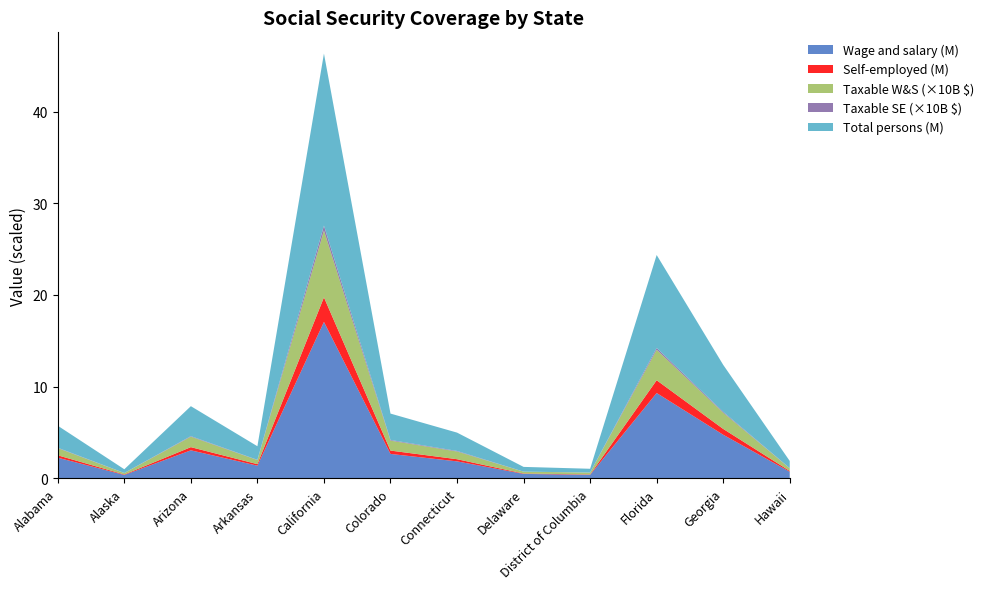

Reading left to right, transcribe all the data shown in this chart.

Total (thousands): Alabama=2401722	Alaska=404797	Arizona=3265597	Arkansas=1483540	California=18755786	Colorado=2876338	Connecticut=2000096	Delaware=515234	District of Columbia=408770	Florida=10135494	Georgia=5118686	Hawaii=778525
Wage and salary: Alabama=2260166	Alaska=378816	Arizona=3063432	Arkansas=1386719	California=17063139	Colorado=2669439	Connecticut=1858737	Delaware=492594	District of Columbia=388289	Florida=9309676	Georgia=4760416	Hawaii=724936
Self-employed: Alabama=258492	Alaska=49195	Arizona=345878	Arkansas=167869	California=2680502	Colorado=365297	Connecticut=235296	Delaware=41320	District of Columbia=41967	Florida=1393330	Georgia=635980	Hawaii=89005
Taxable earnings Wage & salary (thousands $): Alabama=78427922	Alaska=15459694	Arizona=114137259	Arkansas=44577905	California=727348348	Colorado=108625056	Connecticut=83971786	Delaware=19899680	District of Columbia=20235564	Florida=332248151	Georgia=177018503	Hawaii=28852692
Taxable earnings Self-employed (thousands $): Alabama=4019384	Alaska=1009505	Arizona=5968784	Arkansas=2422256	California=54640984	Colorado=7118147	Connecticut=6064503	Delaware=793465	District of Columbia=1067849	Florida=19651011	Georgia=9536887	Hawaii=1824115